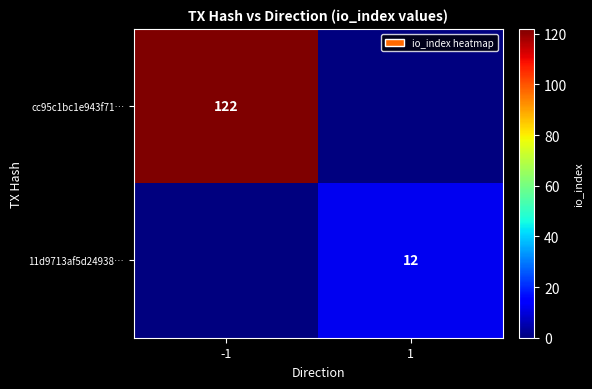

True or false: 11d9713af5d24938… has a value of 7 at 1.

False